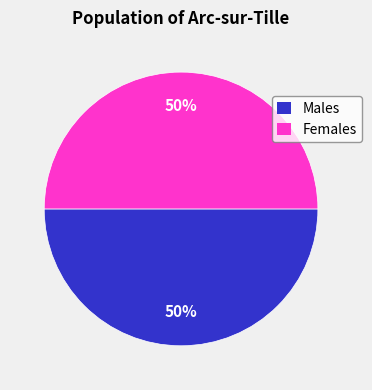

What is the ratio of the value at Females to the value at Males?

1.0